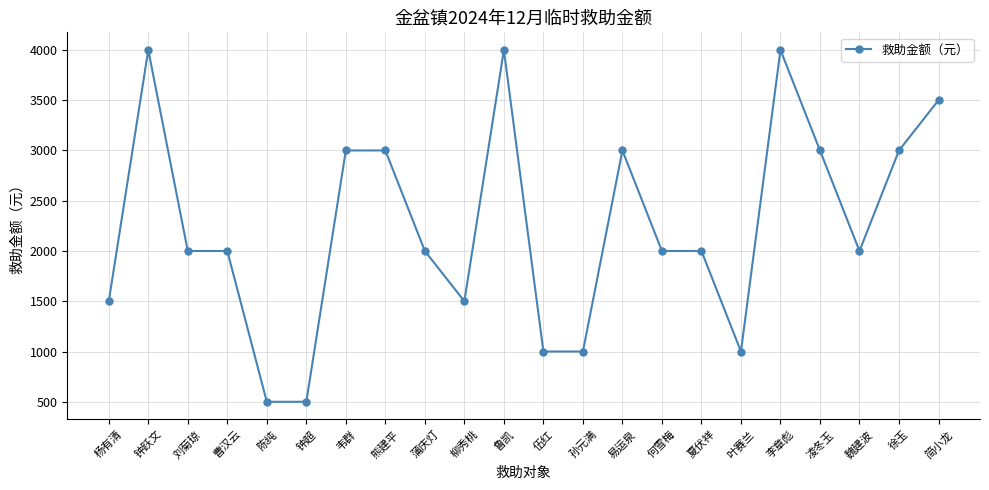

Which has a higher value, 钟跃文 or 夏伏祥?

钟跃文